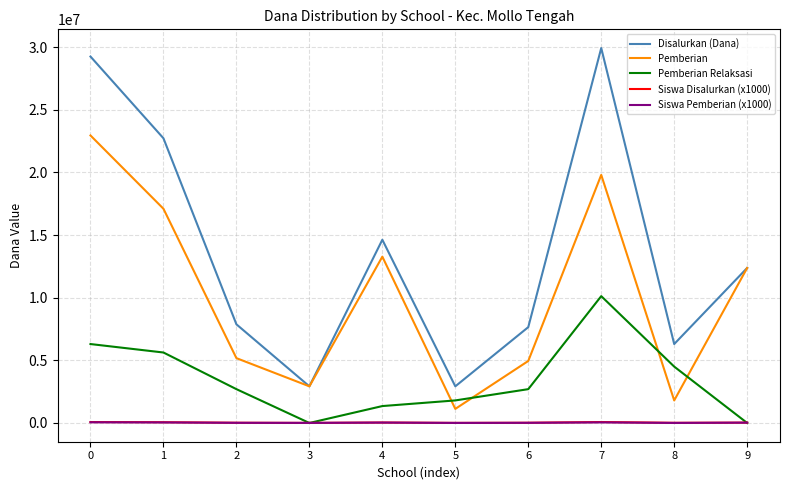

Where do Pemberian and Pemberian Relaksasi first cross each other?

4 and 5